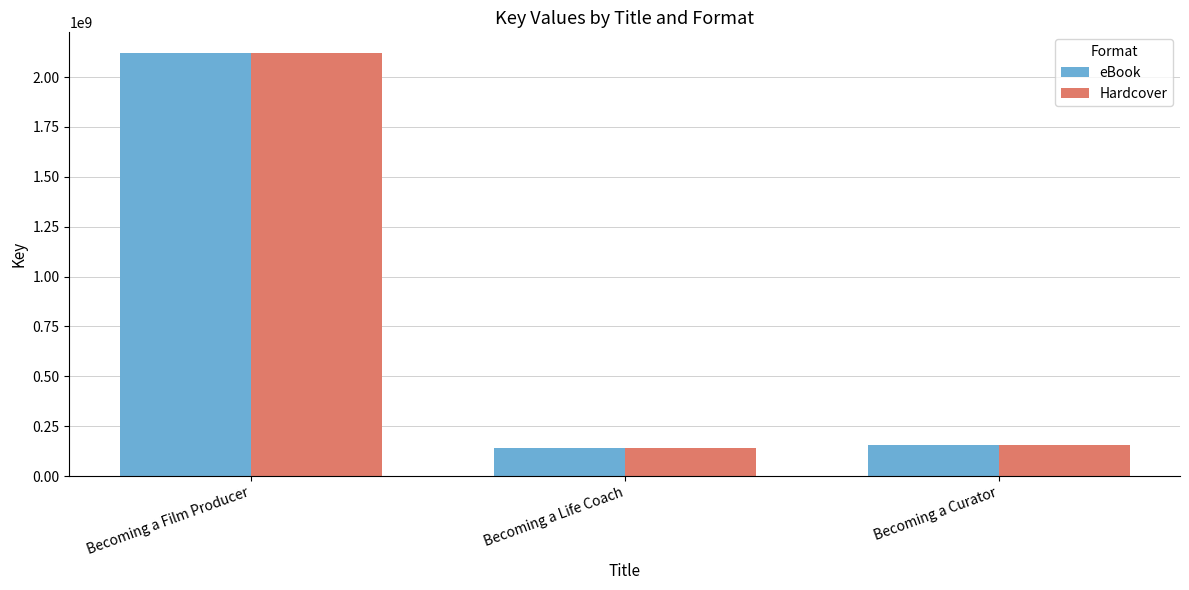

What is the difference between the Hardcover values at Becoming a Life Coach and Becoming a Film Producer?

1975989489